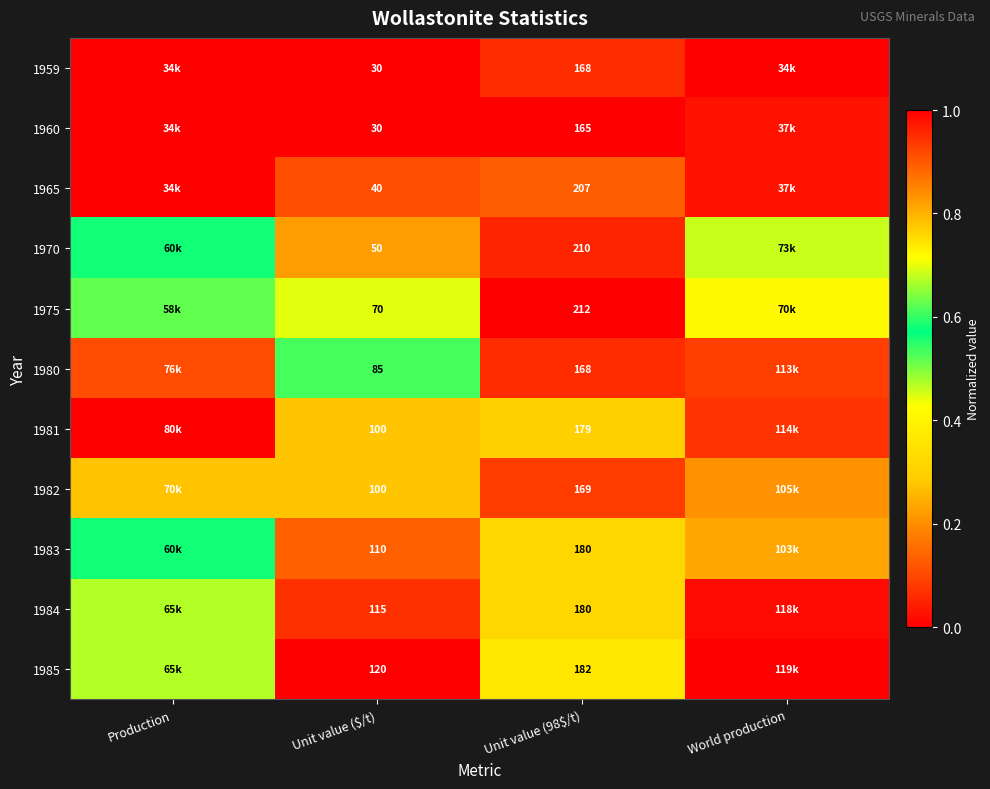

At which category does the chart reach its minimum across all series?

Production